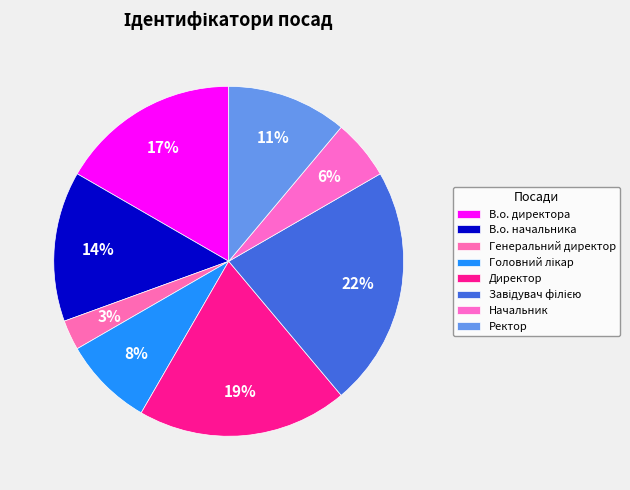

To the nearest percent, what is the combined percentage of Директор and В.о. директора?

36%